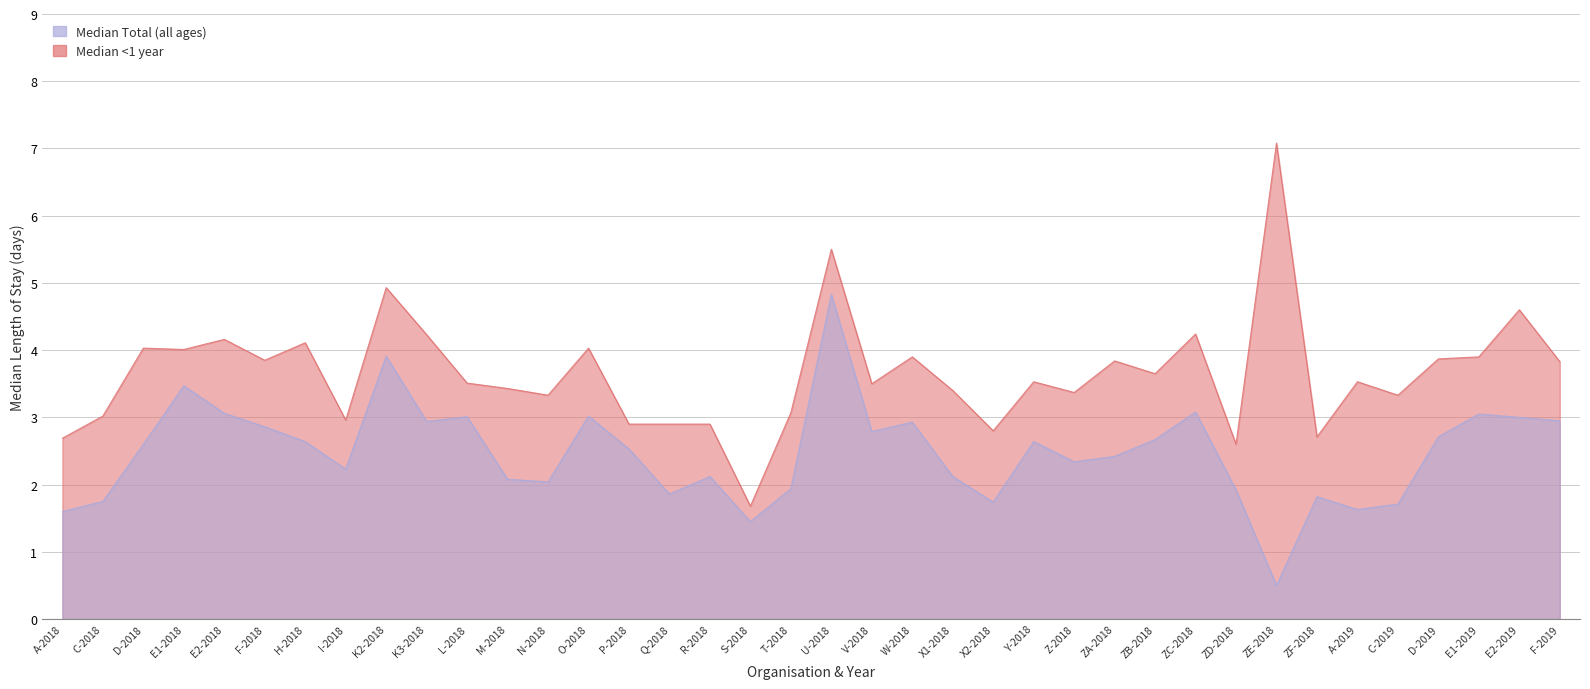

True or false: Median <1 year and Median Total (all ages) intersect in this chart.

False